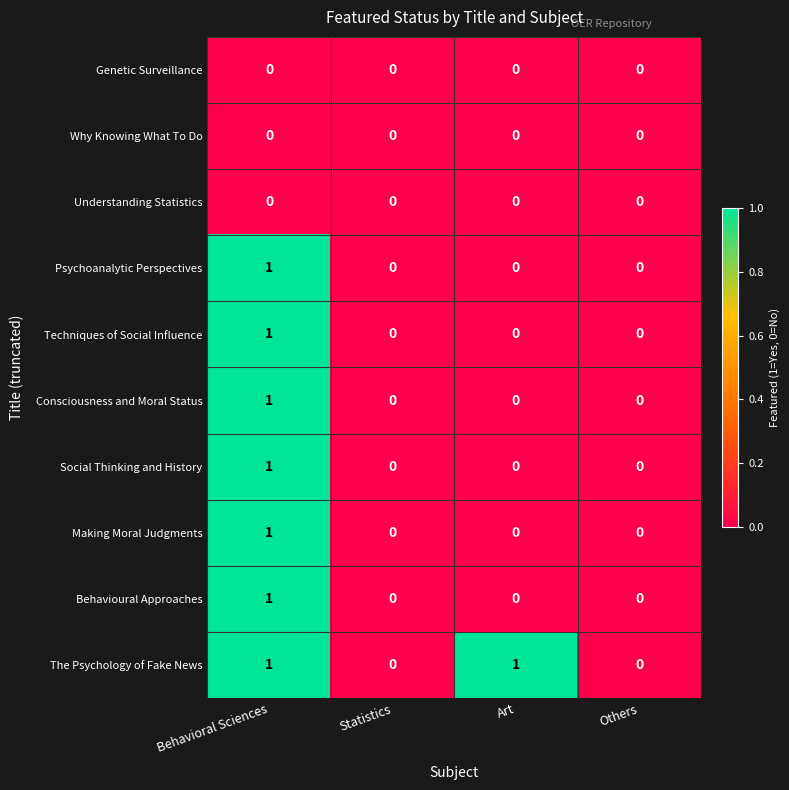

Count the The Psychology of Fake News values in the range 0 to 1.

4